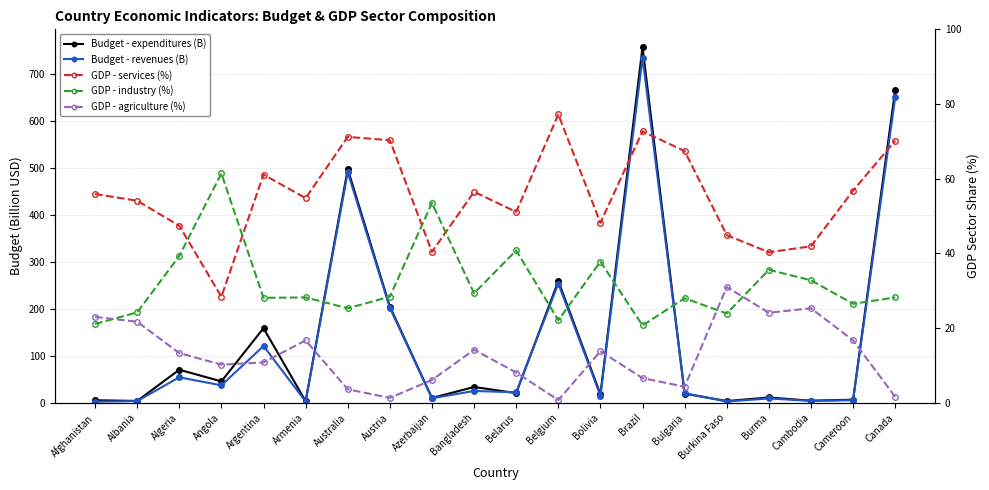

How many data points in Budget - expenditures (B) are less than 20?

10